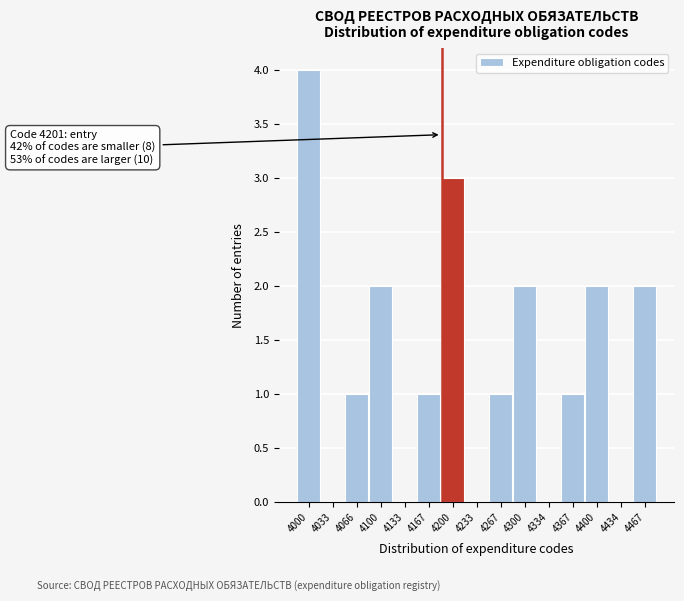

Reading right to left, extract all data points from this chart.

4467=2	4434=0	4400=2	4367=1	4334=0	4300=2	4267=1	4233=0	4200=3	4167=1	4133=0	4100=2	4066=1	4033=0	4000=4